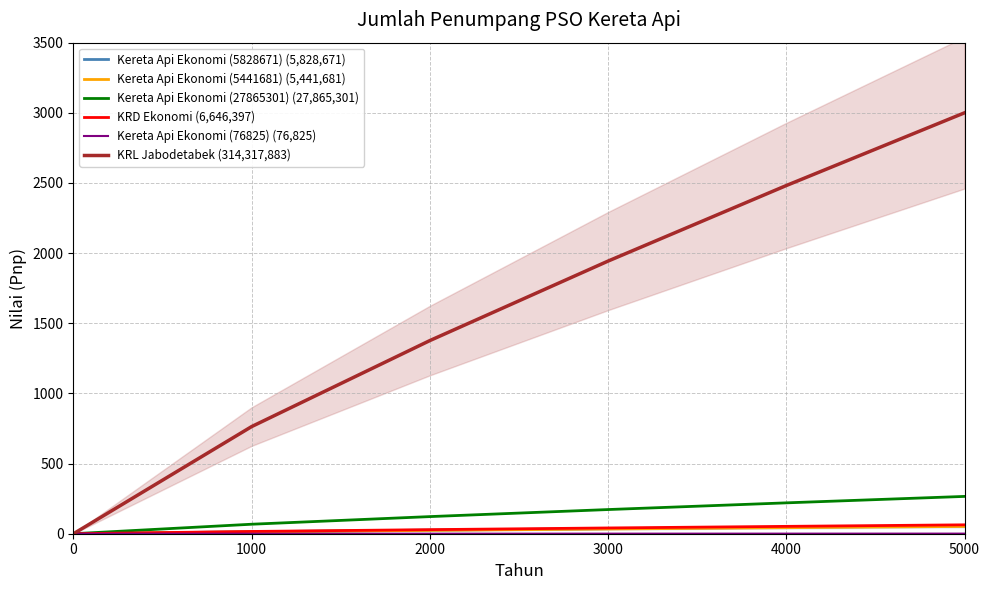

What is the total value across all series at 2000?

1577.7